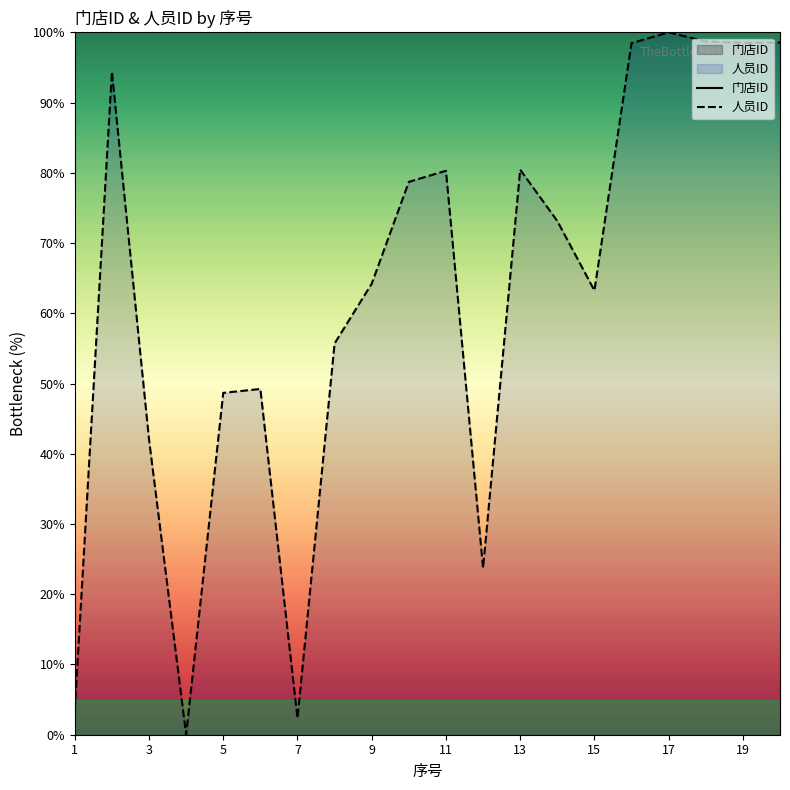

What is the highest value of the 人员ID series?

100.0